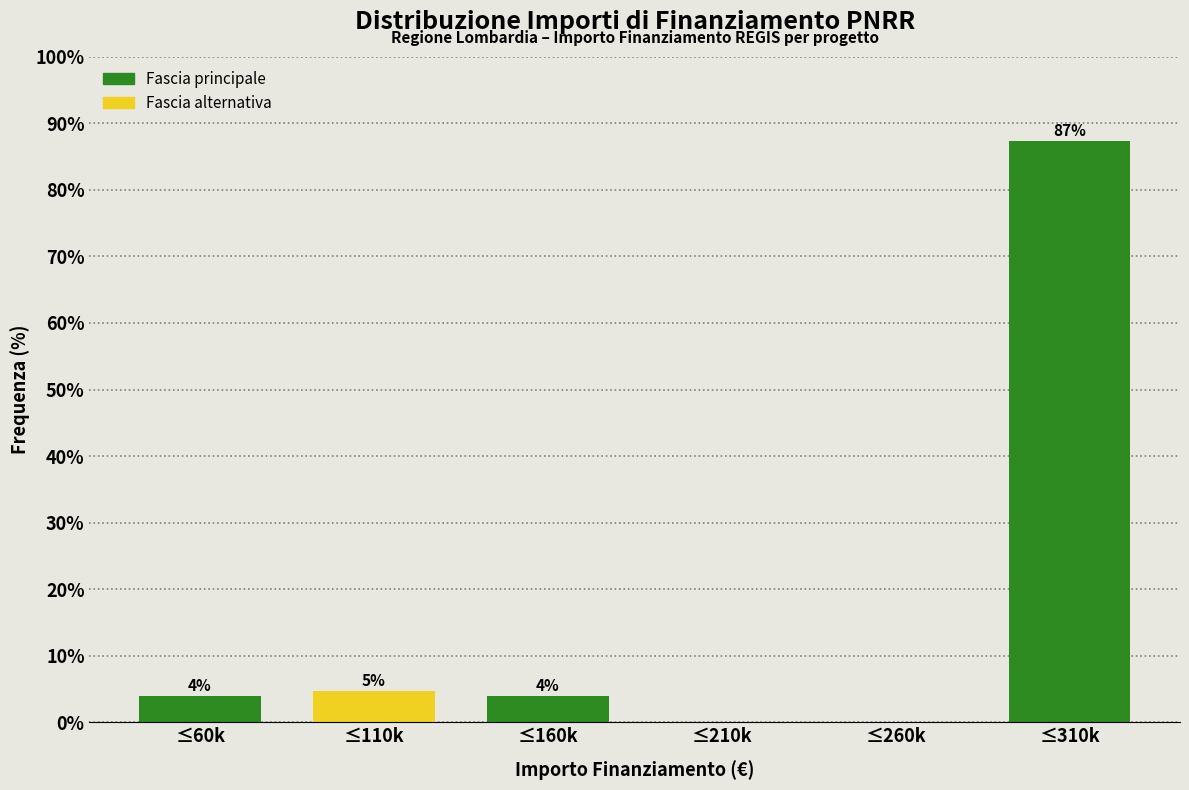

Between ≤60k and ≤110k, which is larger?

≤110k